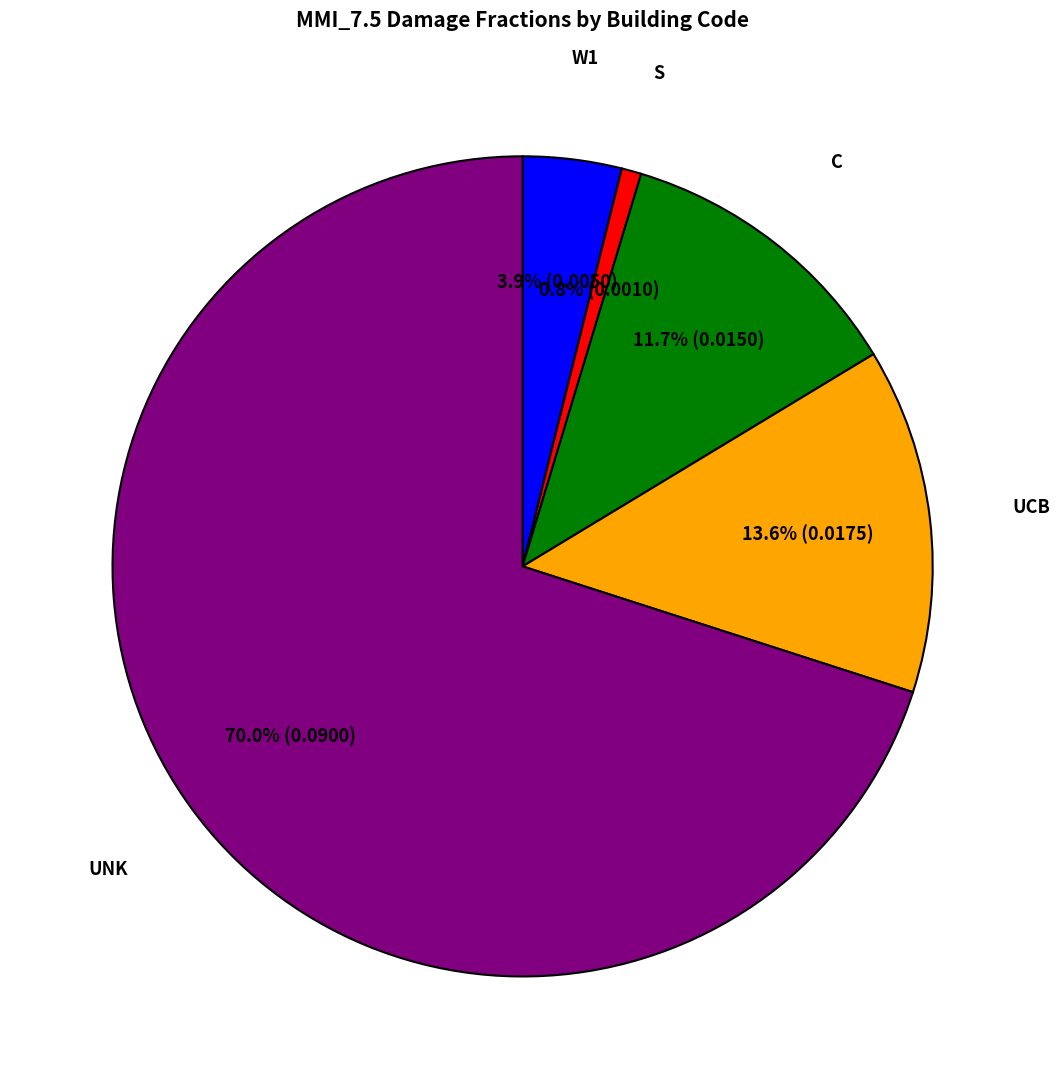

Does any single category account for the majority?

Yes